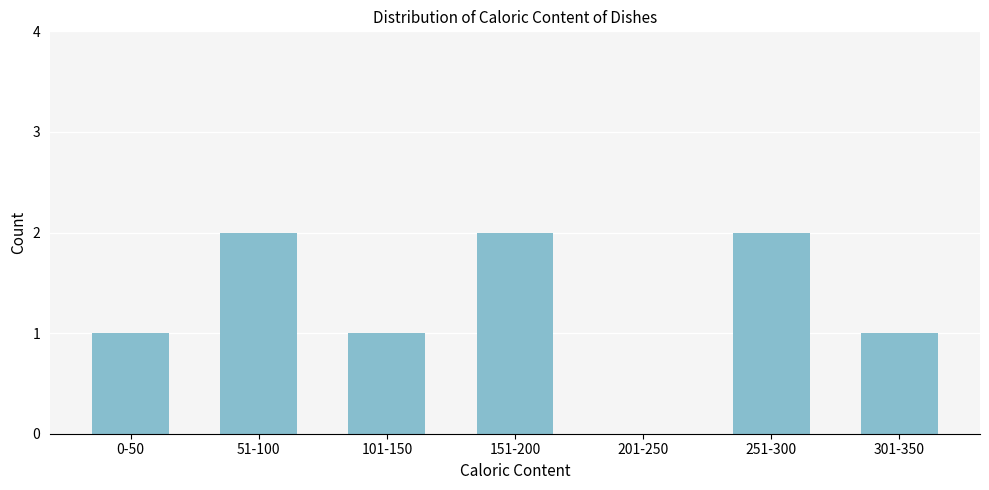

Reading left to right, extract all data points from this chart.

0-50=1	51-100=2	101-150=1	151-200=2	201-250=0	251-300=2	301-350=1